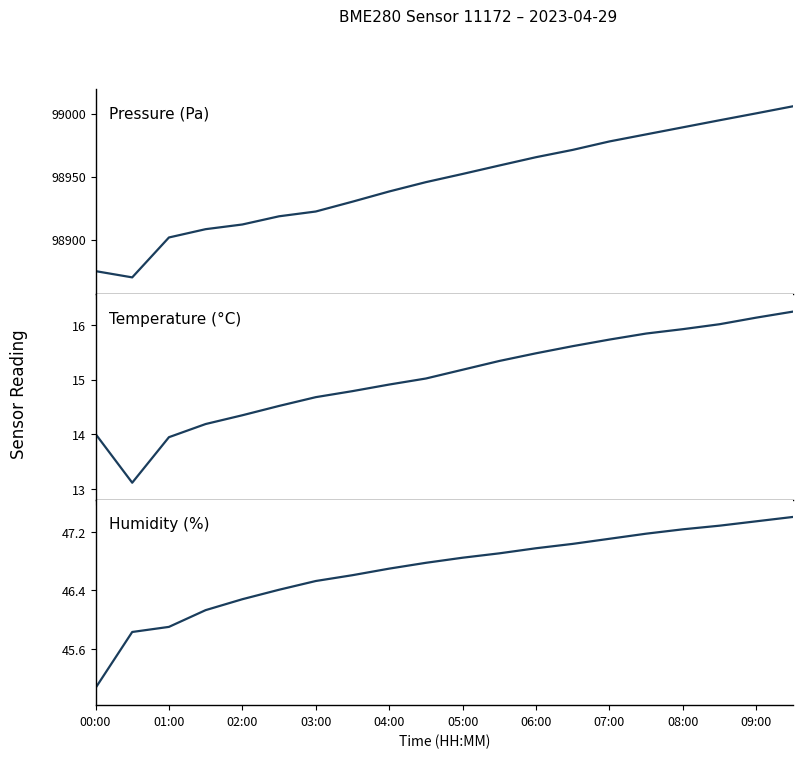

What is the sum of all humidity values?

933.6